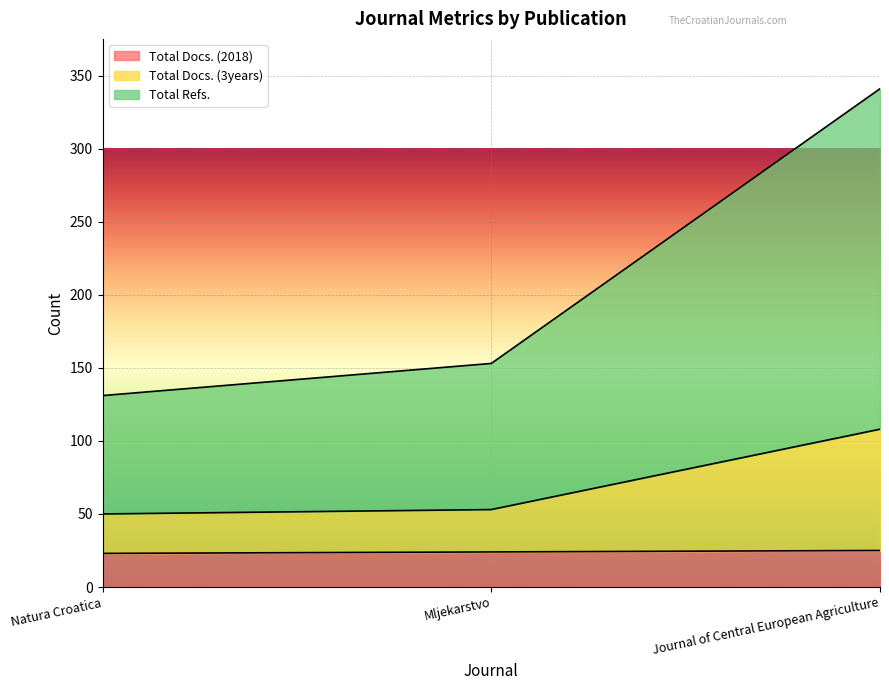

Is the value of Total Docs. (2018) at Mljekarstvo greater than the value of Total Docs. (3years) at Natura Croatica?

No